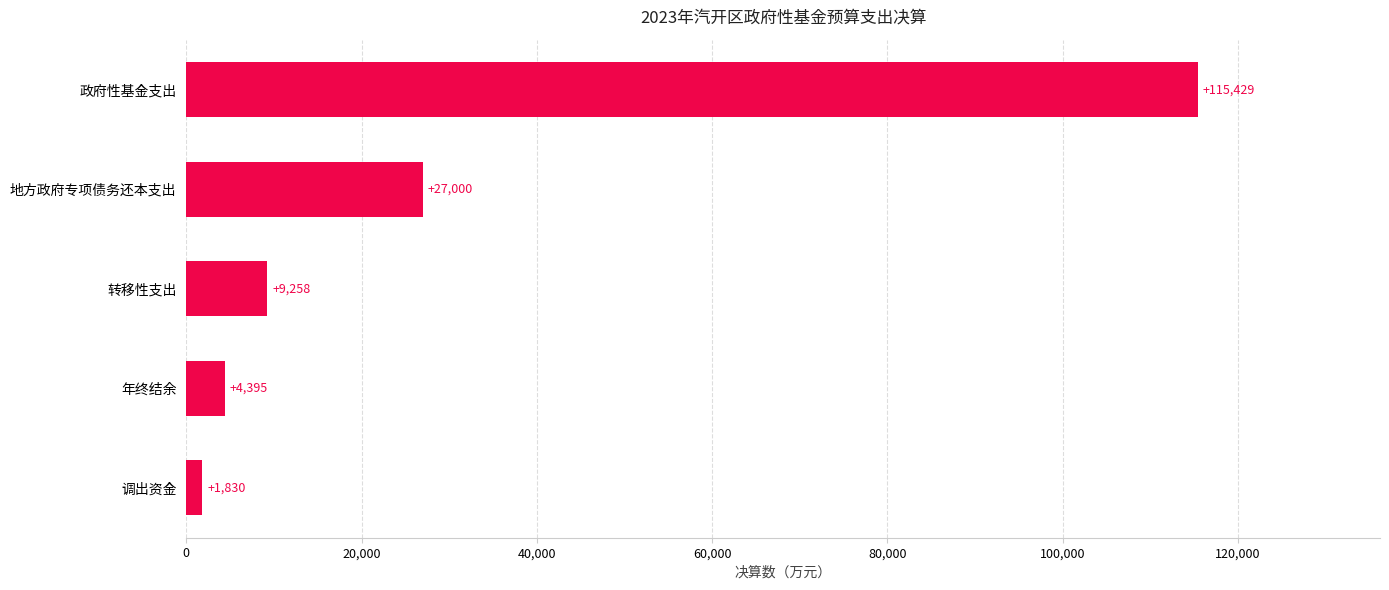

Where is the data nearest to the value 58629?

地方政府专项债务还本支出